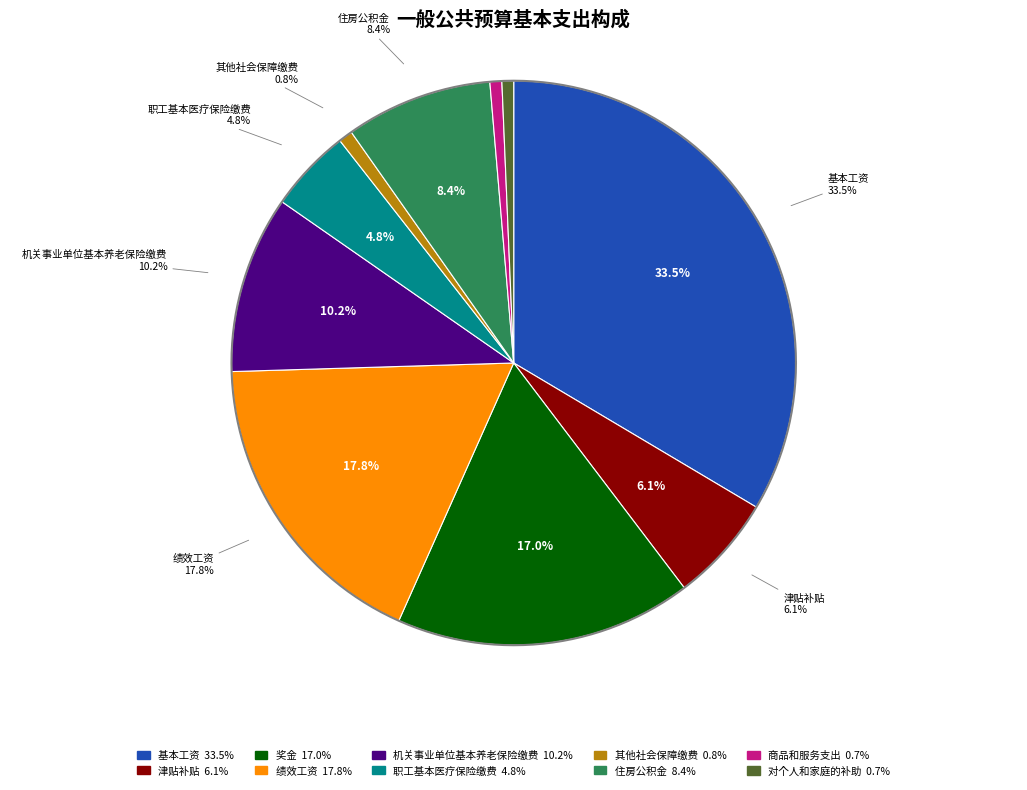

To the nearest percent, what percentage of the pie is 其他社会保障缴费?

1%